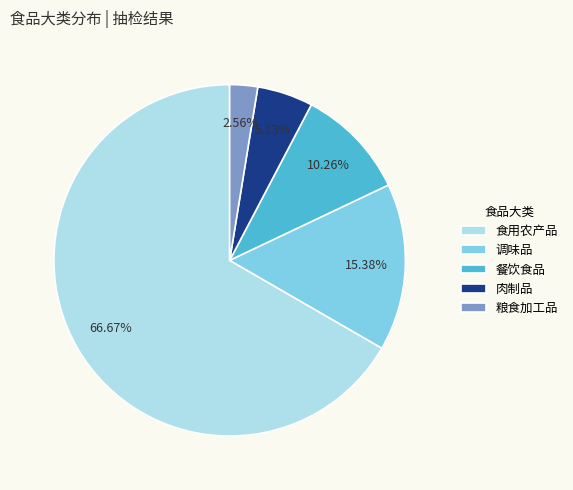

To the nearest percent, what portion does 肉制品 represent?

5%